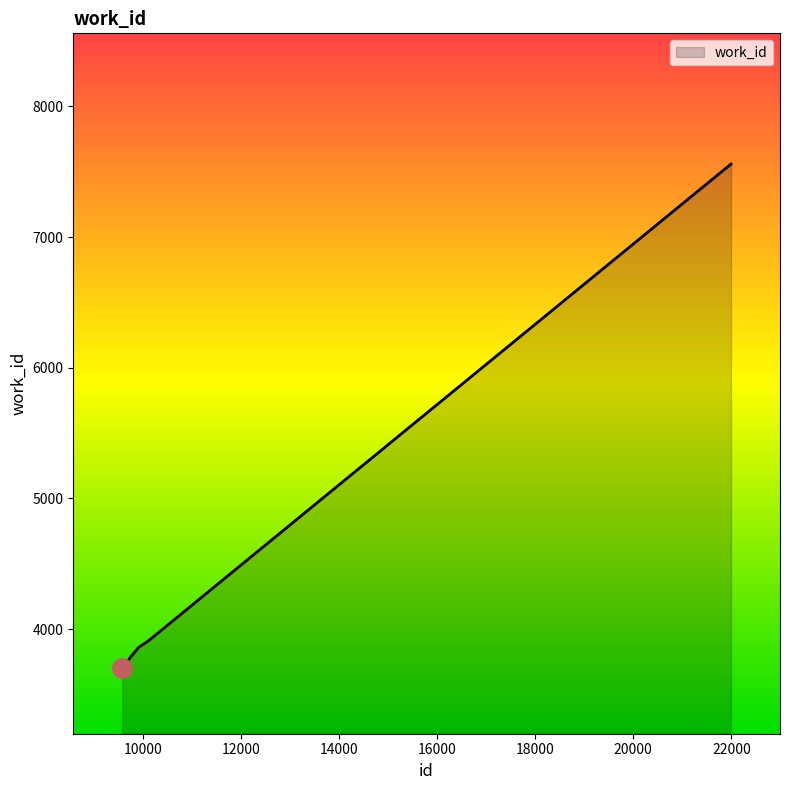

What is the difference between the maximum and minimum values?

3860